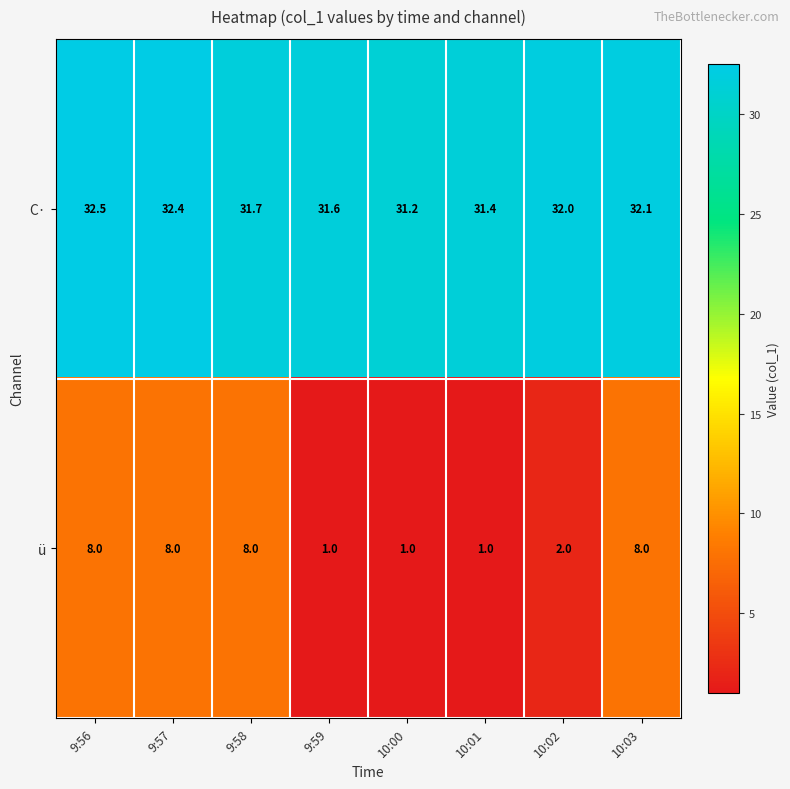

At 9:58, list the series in order from largest to smallest.

C·, ü